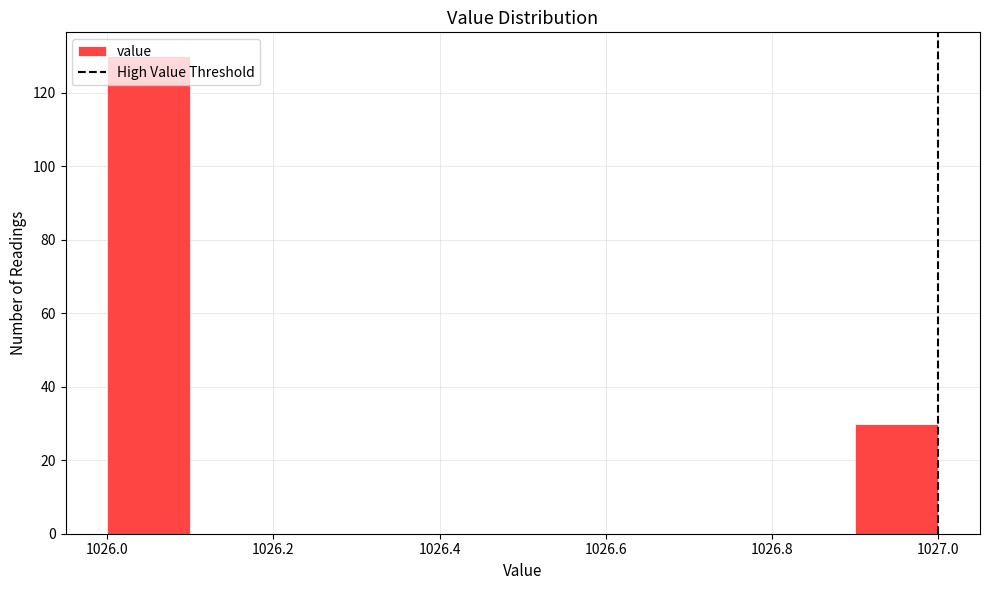

Reading left to right, list every bar in this chart as the range it spans on the x-axis followed by its height. The values are not printed on the chart, so give them approximately, as read against the axis.

1026.0 to 1026.1: 130
1026.1 to 1026.2: 0
1026.2 to 1026.3: 0
1026.3 to 1026.4: 0
1026.4 to 1026.5: 0
1026.5 to 1026.6: 0
1026.6 to 1026.7: 0
1026.7 to 1026.8: 0
1026.8 to 1026.9: 0
1026.9 to 1027.0: 30